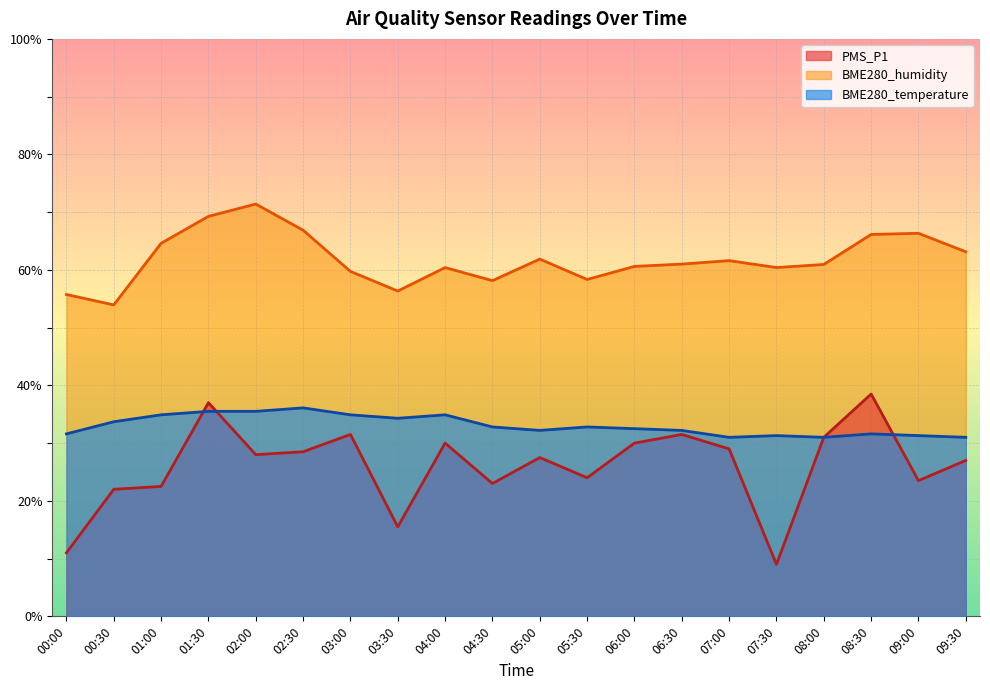

True or false: BME280_temperature has more than 2 interior local peaks.

True